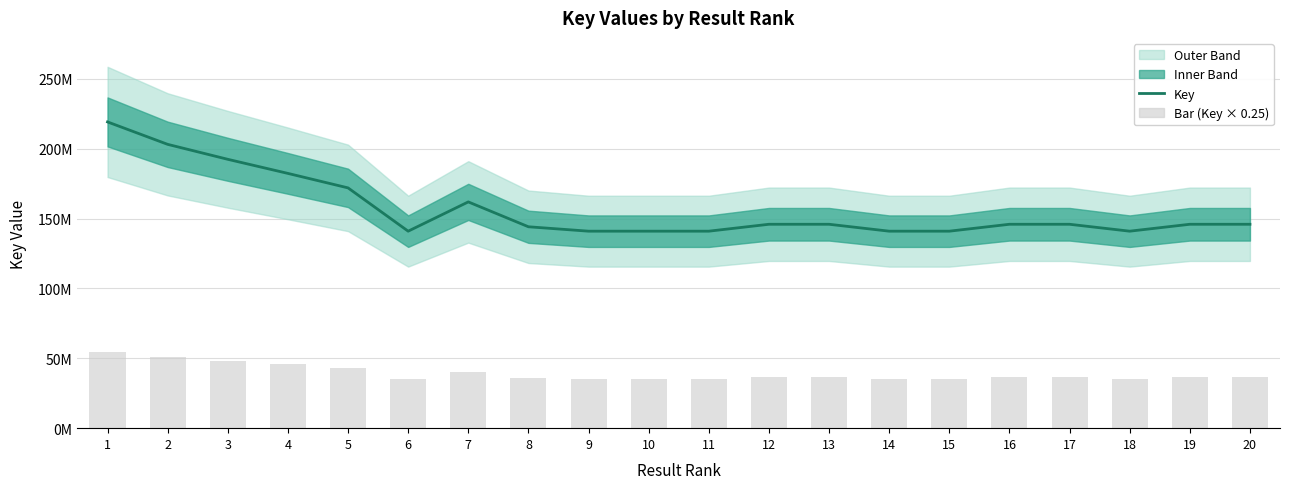

At which category is the sum across all series the highest?

1